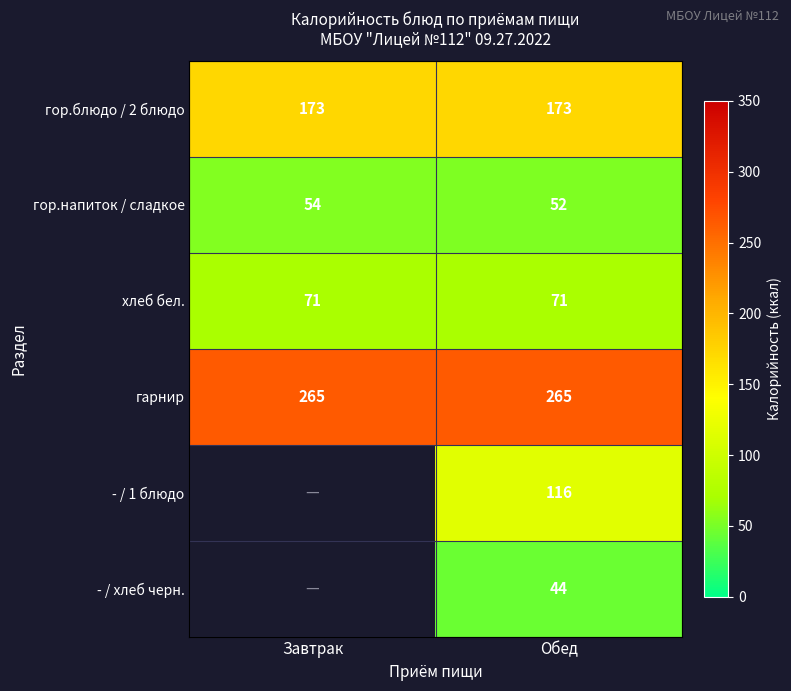

At Обед, list the series in order from largest to smallest.

гарнир, гор.блюдо / 2 блюдо, - / 1 блюдо, хлеб бел., гор.напиток / сладкое, - / хлеб черн.